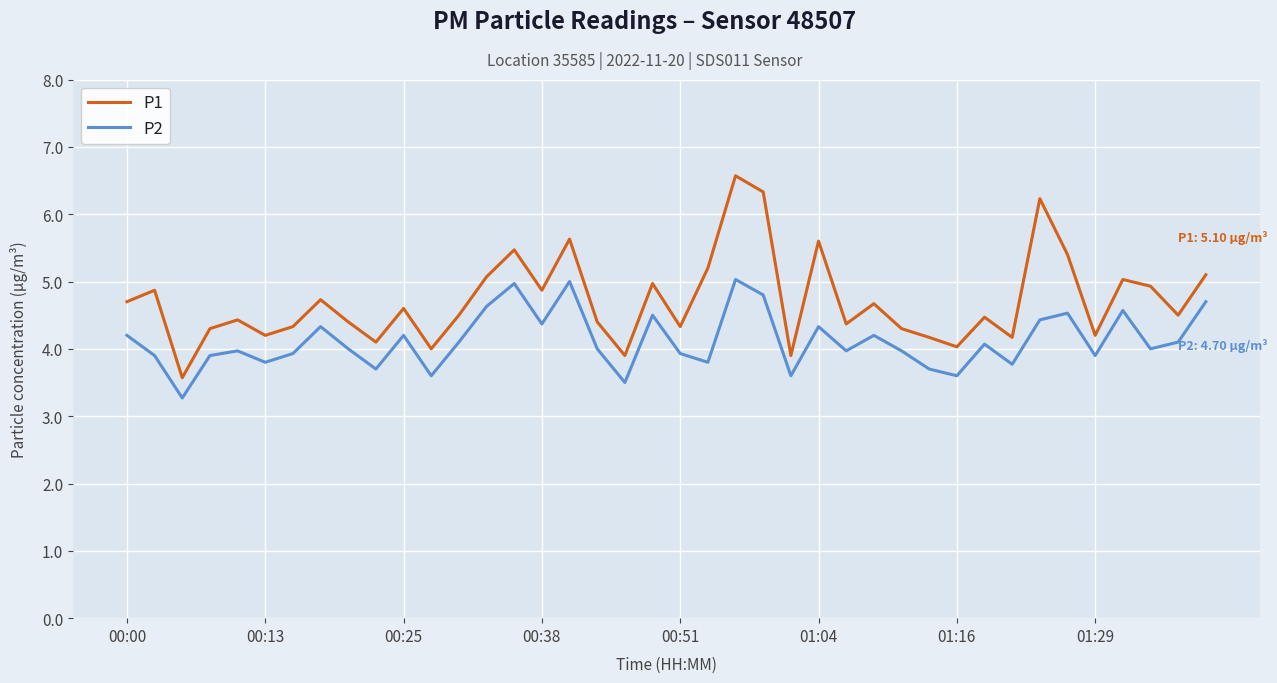

Which series has the largest total across all categories?

P1